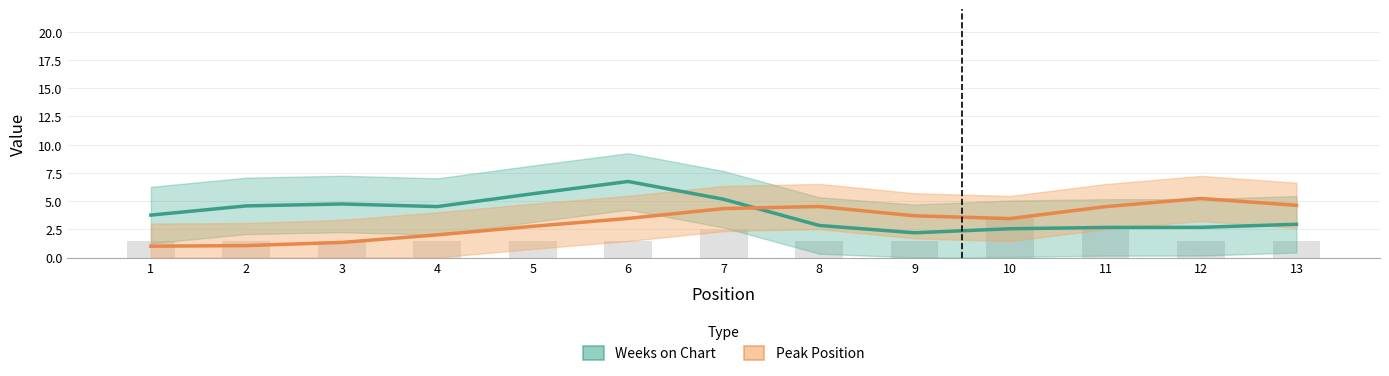

How many categories are shown in the chart?

13